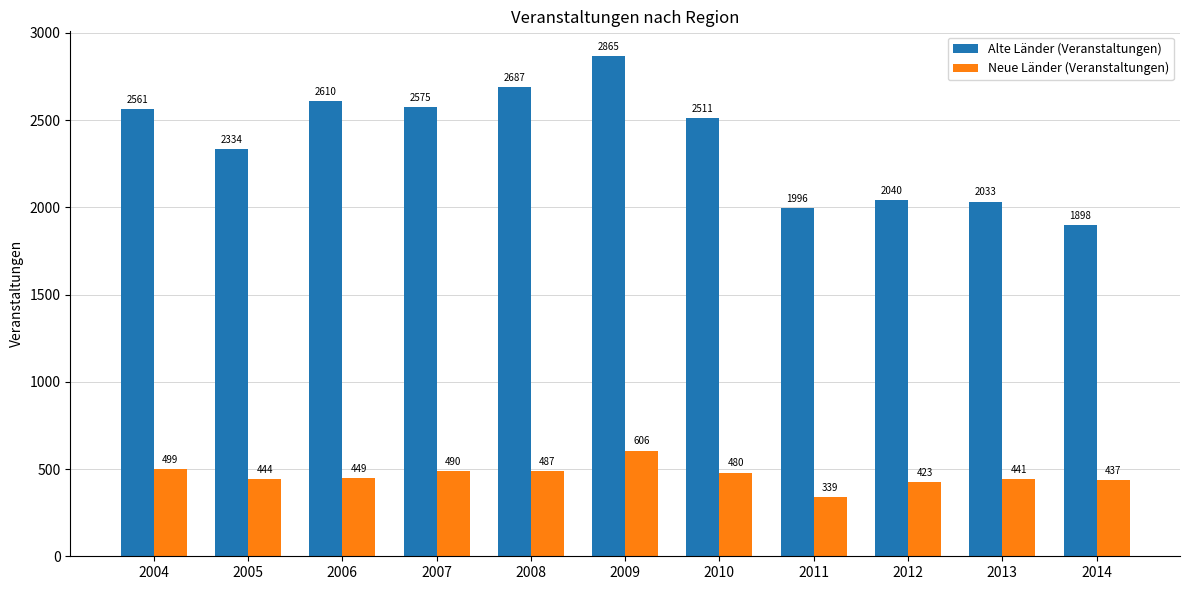

The value of Neue Länder (Veranstaltungen) at 2004 is 763. True or false?

False